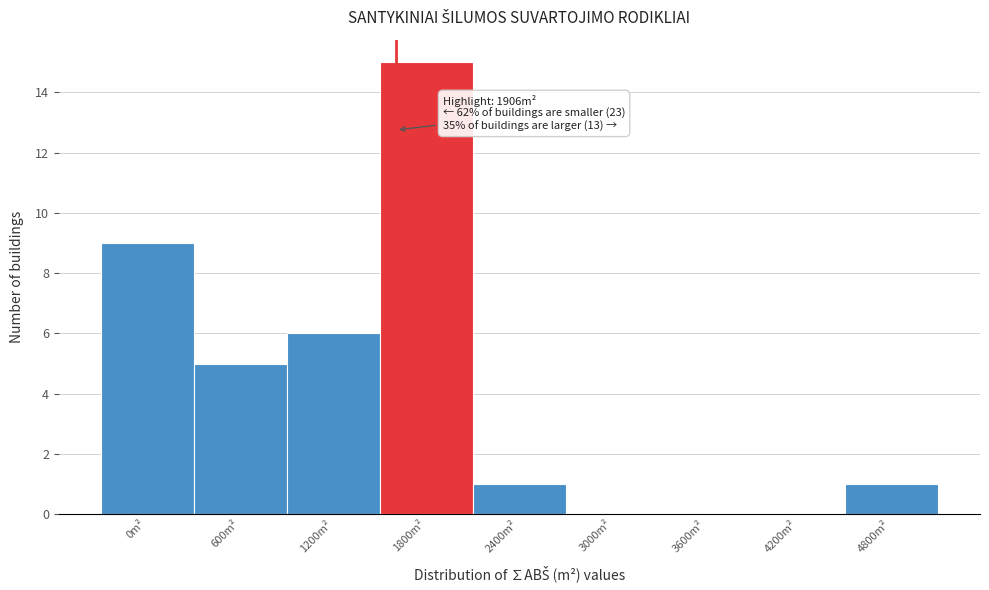

Reading left to right, list all the values displayed in this chart.

0m²=9	600m²=5	1200m²=6	1800m²=15	2400m²=1	3000m²=0	3600m²=0	4200m²=0	4800m²=1